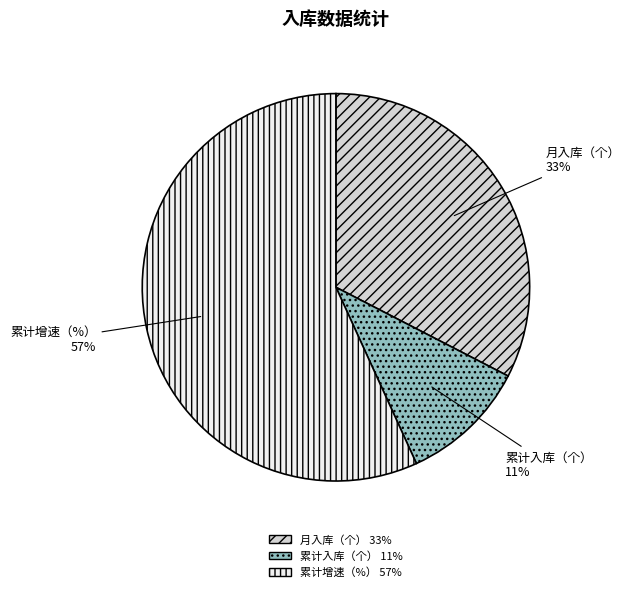

How many segments does this pie chart have?

3